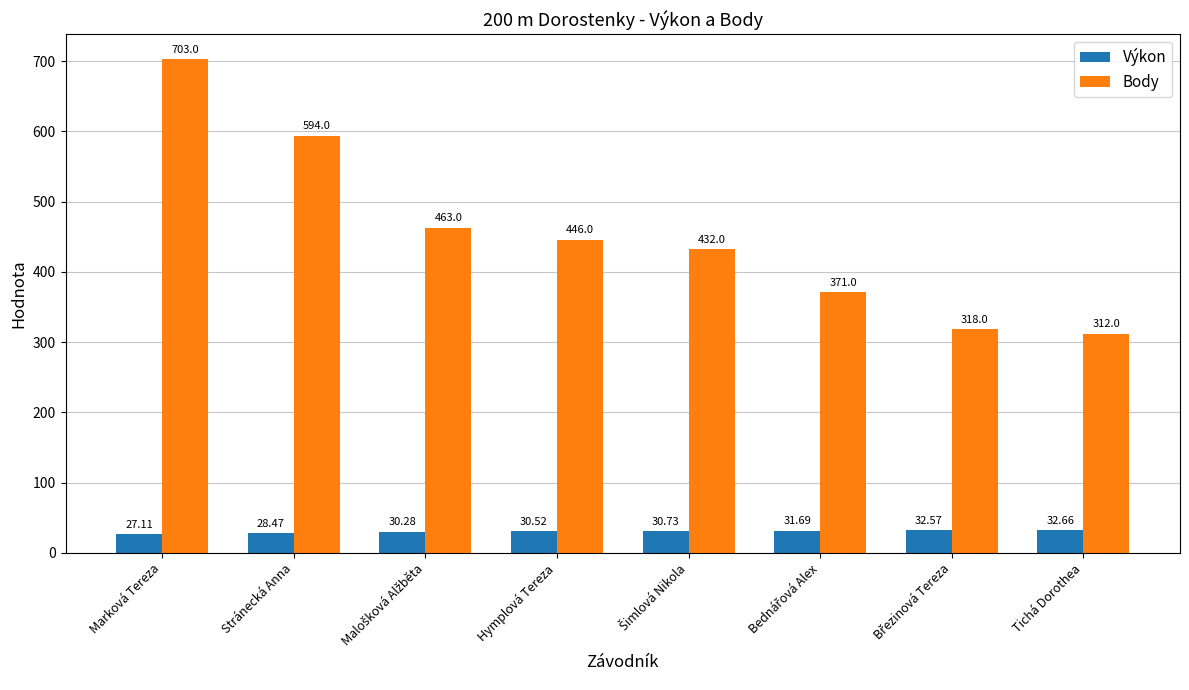

What is the lowest value of the Výkon series?

27.1